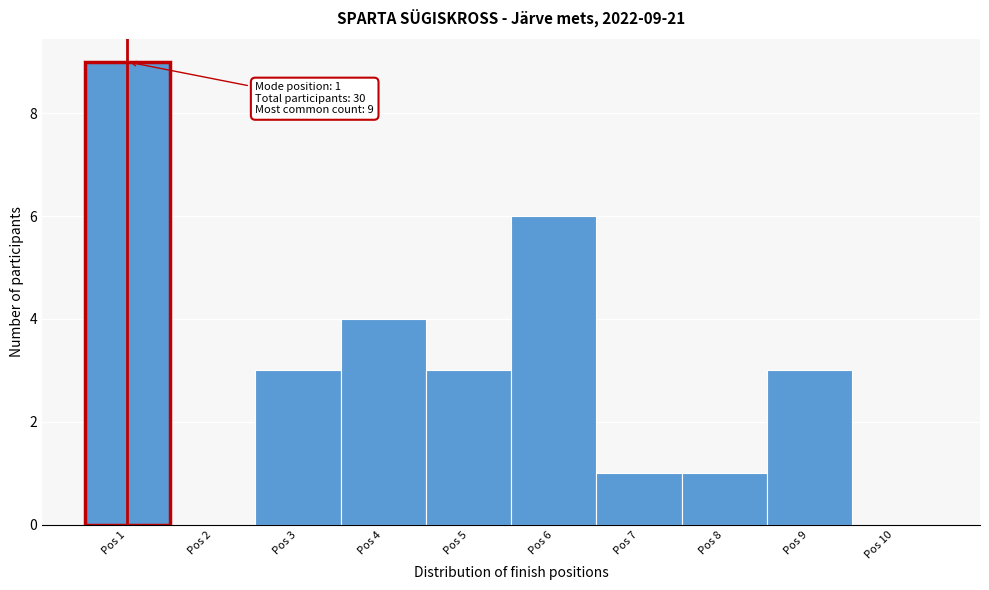

Over which range of the x-axis is the bar tallest?

0.5 to 1.5